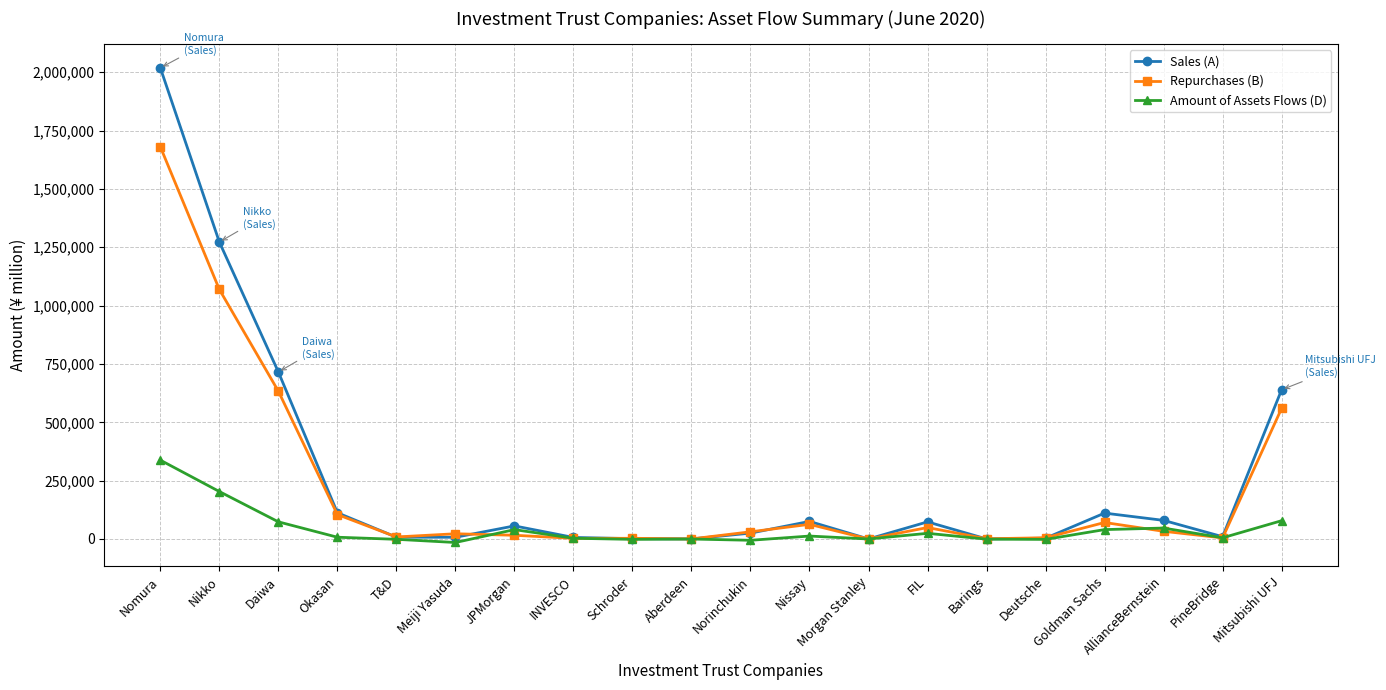

At how many categories does at least one series exceed 620651?

4